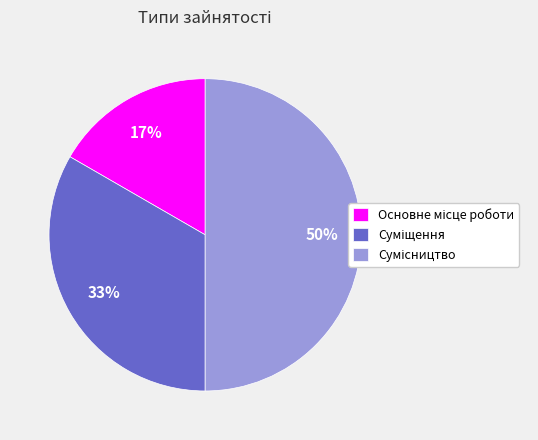

To the nearest percent, what is the difference between the largest and smallest slice percentages?

33%